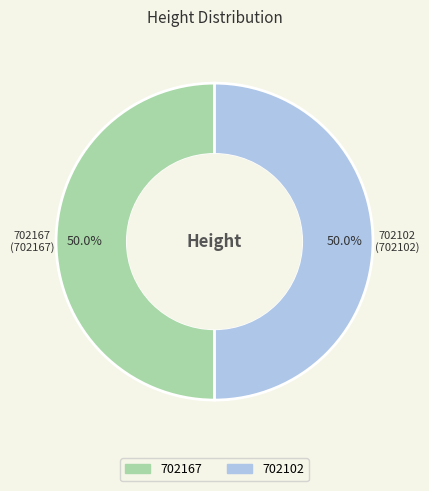

Approximately how many times larger is the value at 702102 compared to 702167?

1.0